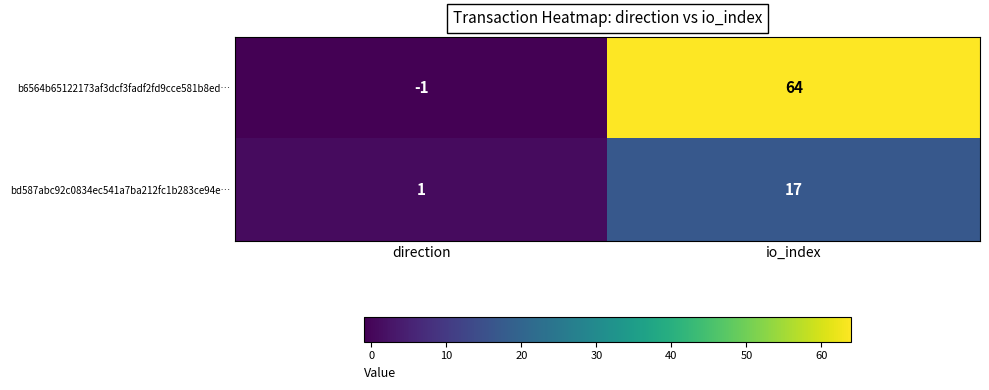

The value of bd587abc92c0834ec541a7ba212fc1b283ce94e… at io_index is 17. True or false?

True